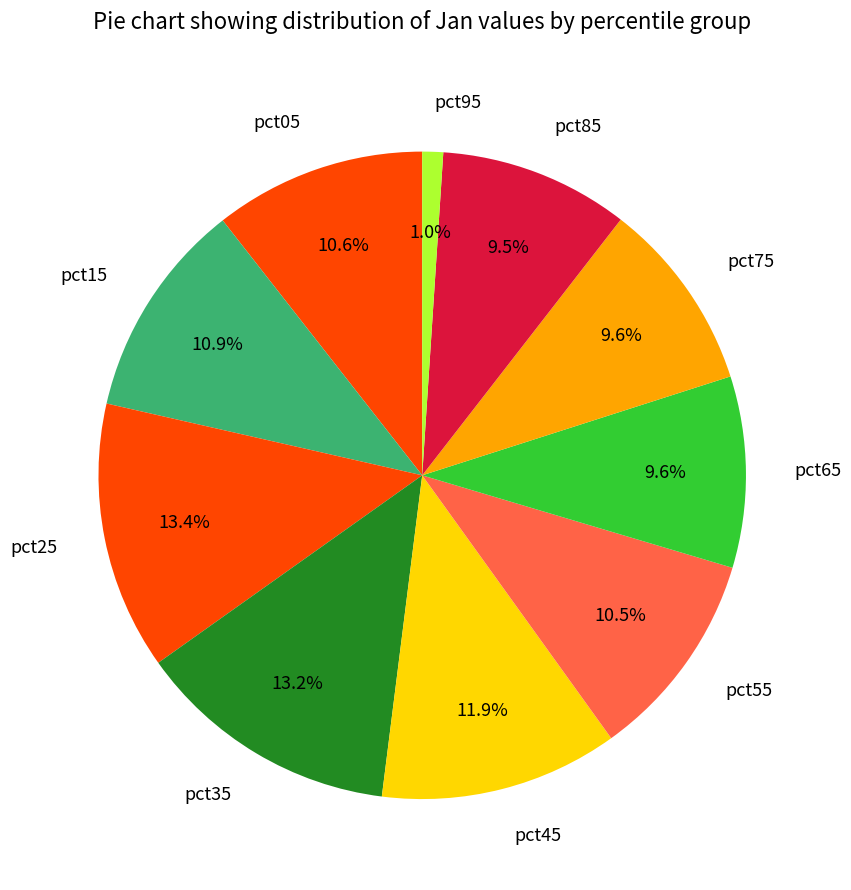

What portion of the pie excludes pct35?

86.8%